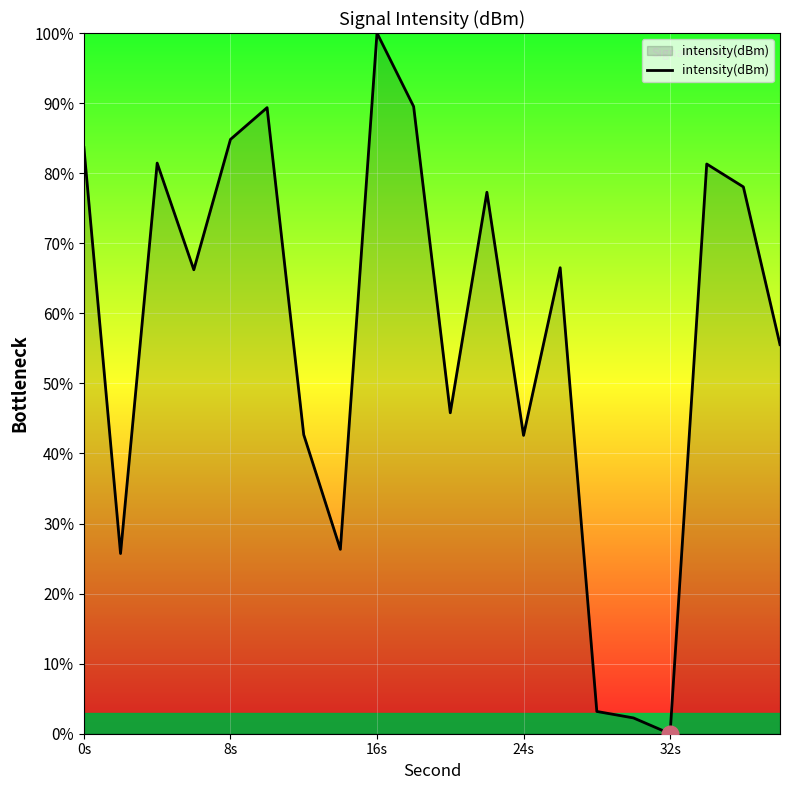

What is the greatest value displayed?

100.0